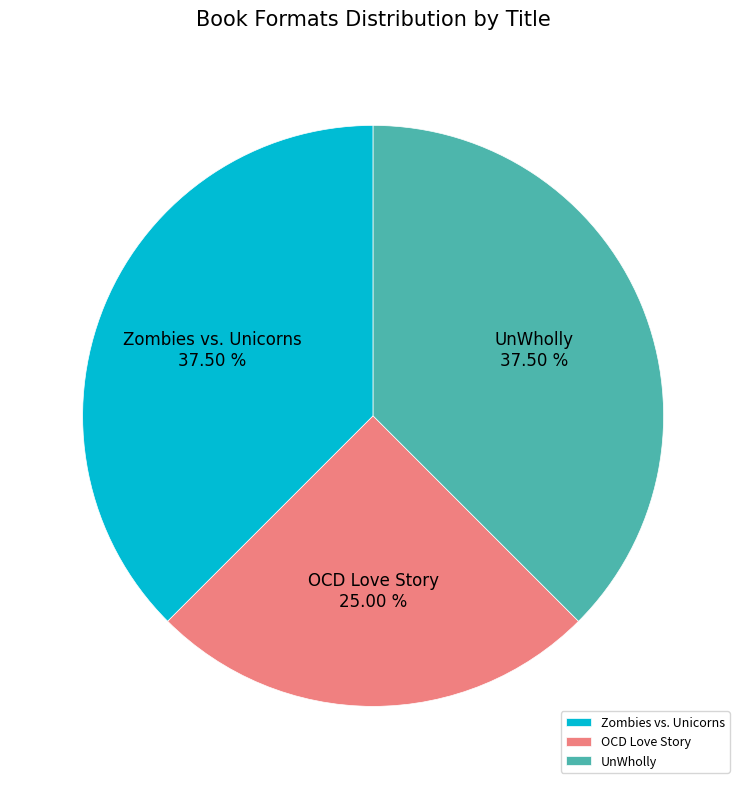

Which slice is the smallest?

OCD Love Story